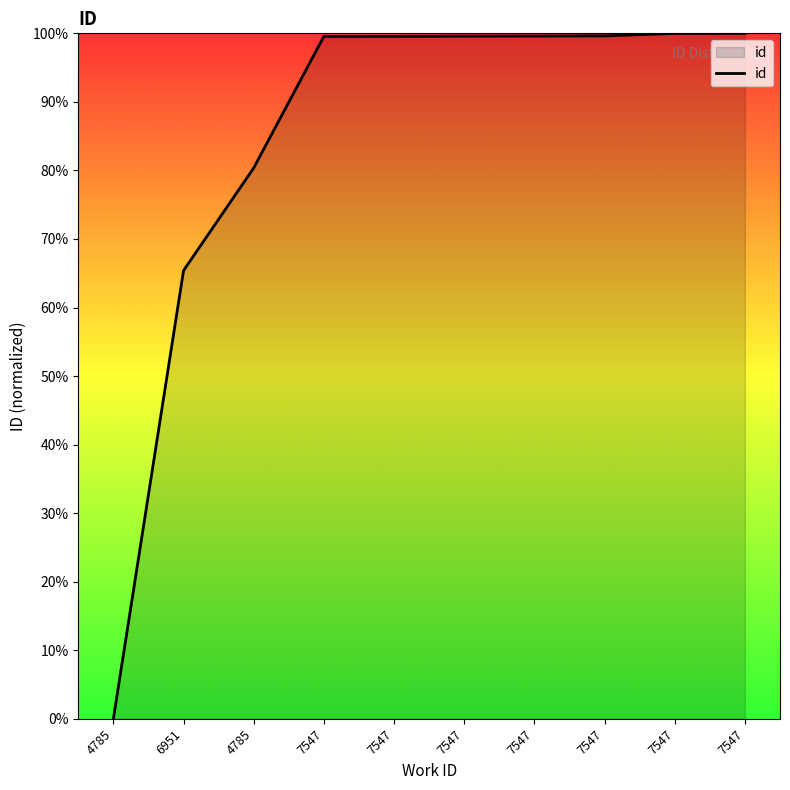

Which category has the lowest value across all series?

4785